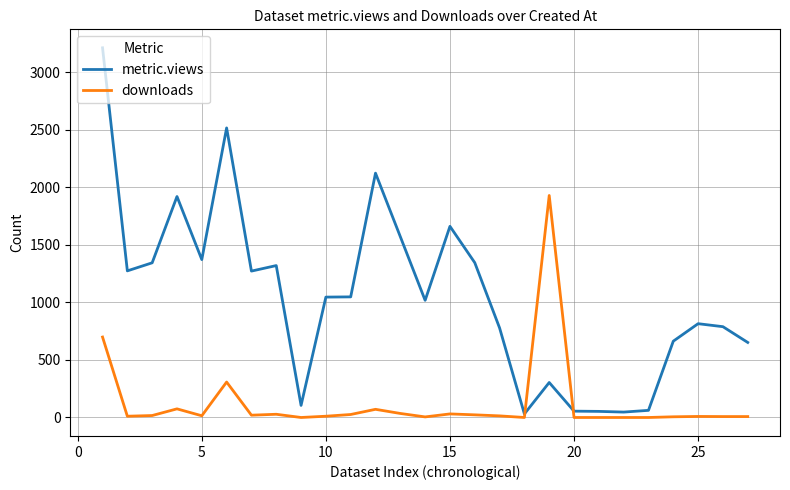

Which series has the largest range (max minus min)?

metric.views